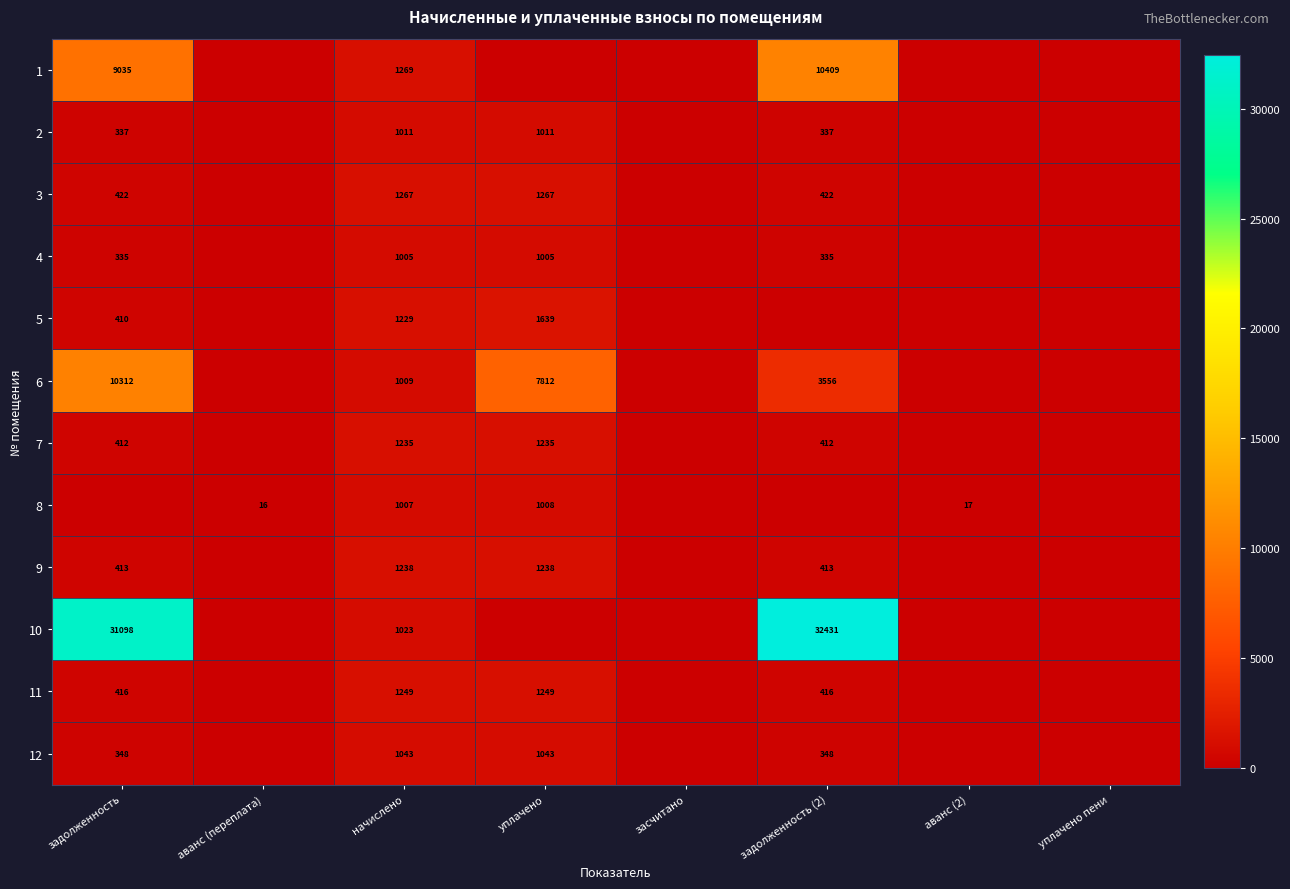

At how many categories does at least one series exceed 790?

4